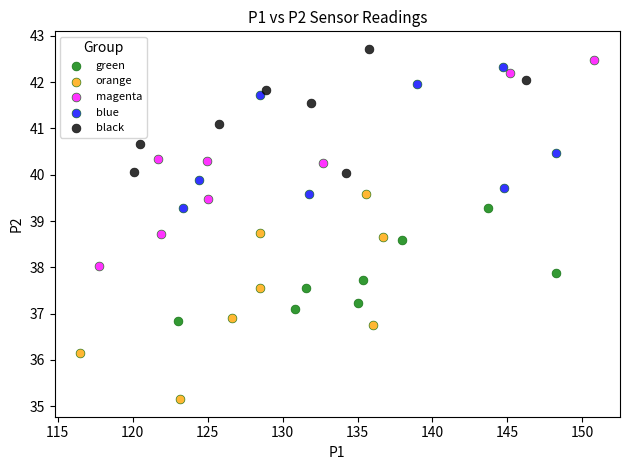

What are all the series names shown in the legend?

green, orange, magenta, blue, black